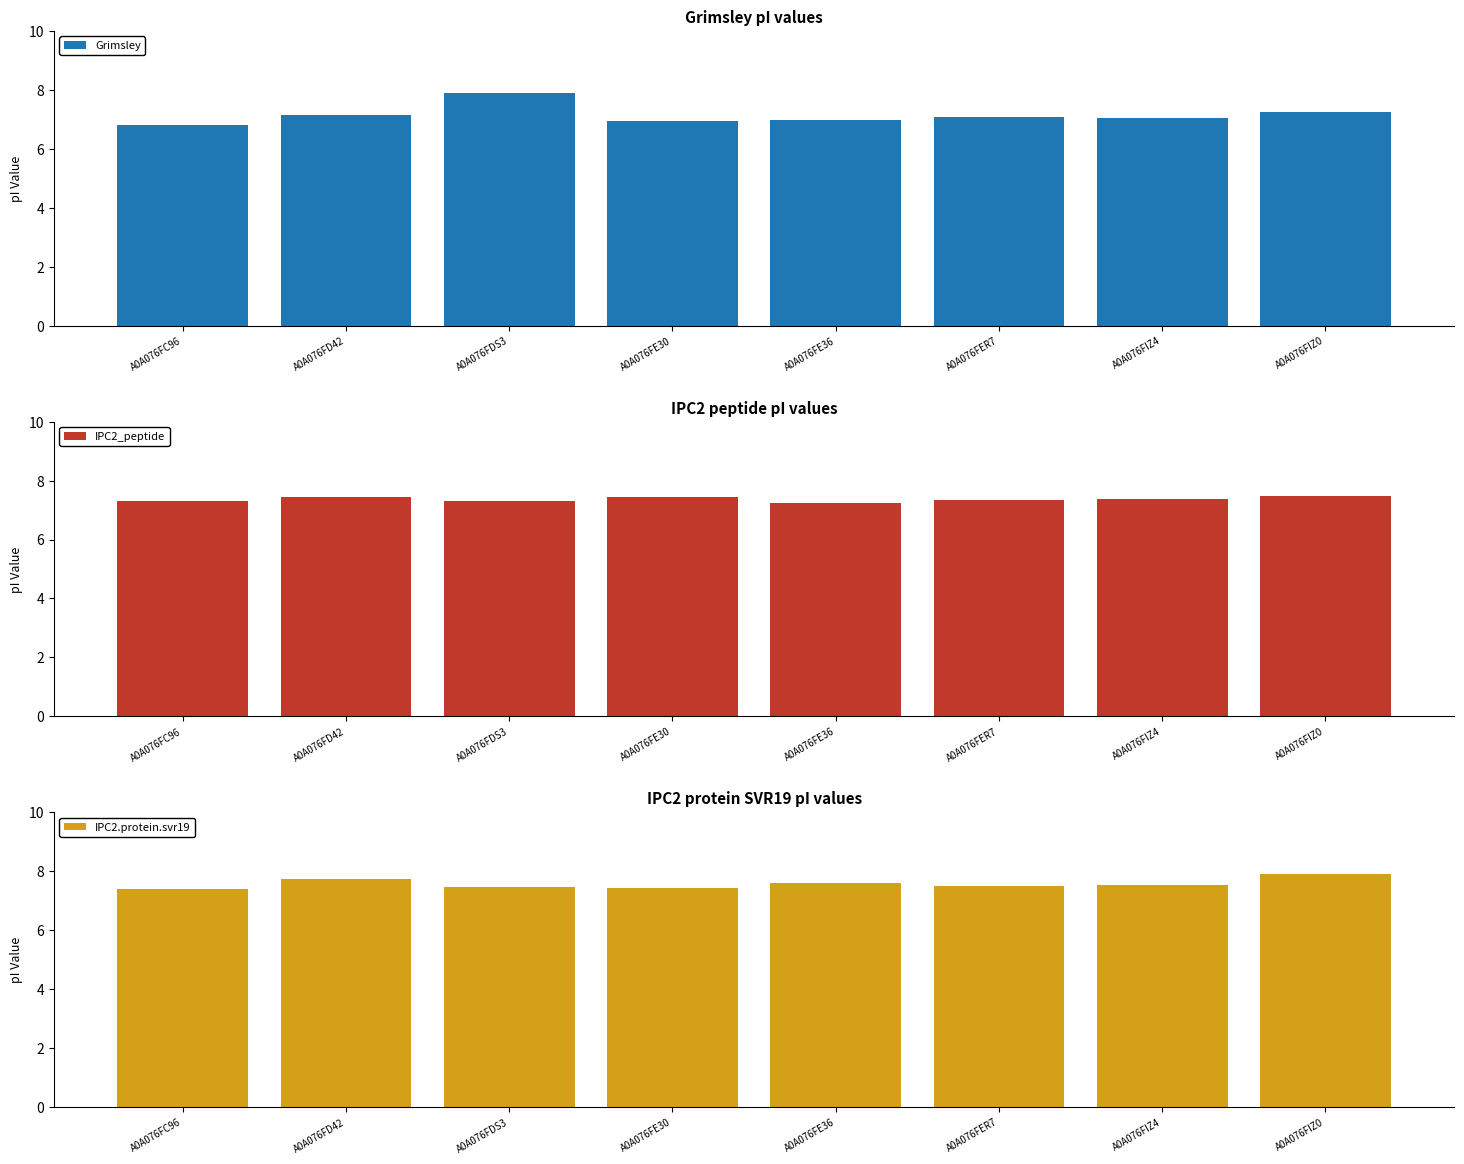

What is the smallest value displayed?

6.8